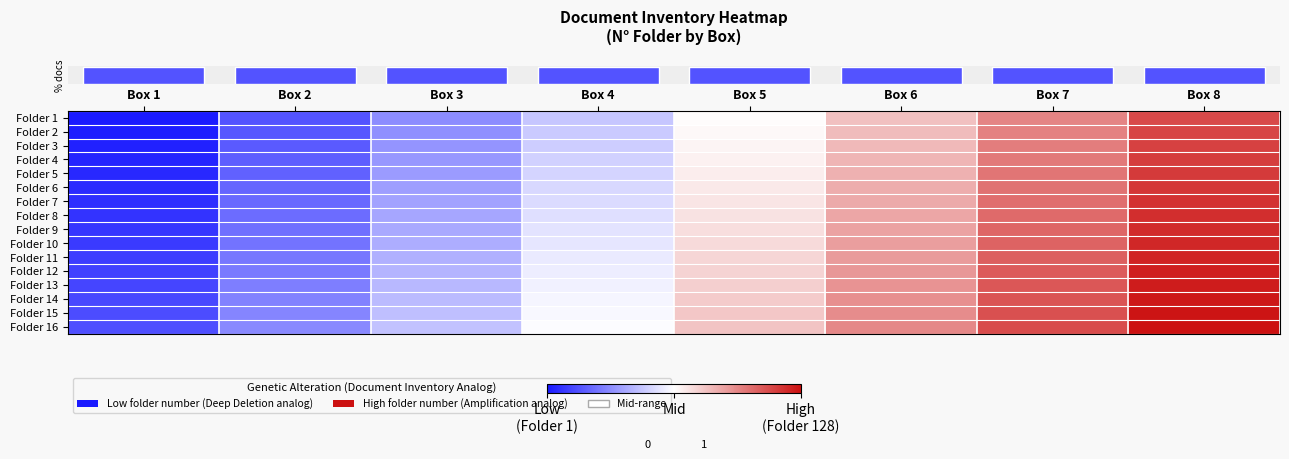

At how many categories does at least one series exceed 0?

8